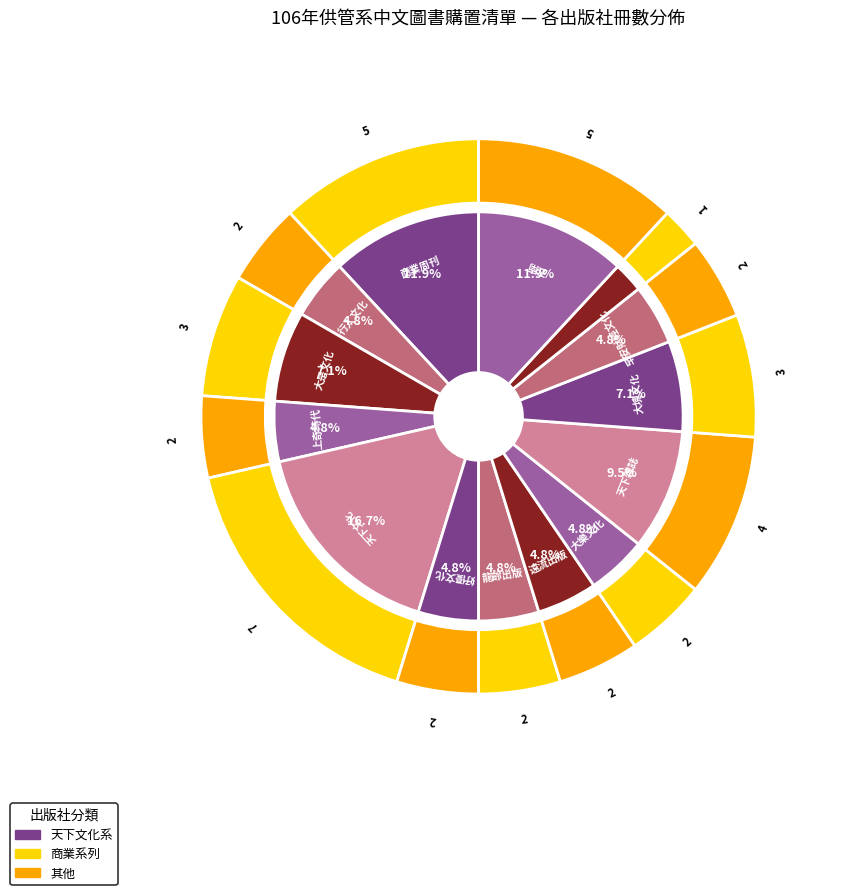

What percentage is the 商業周刊 slice, to the nearest percent?

12%